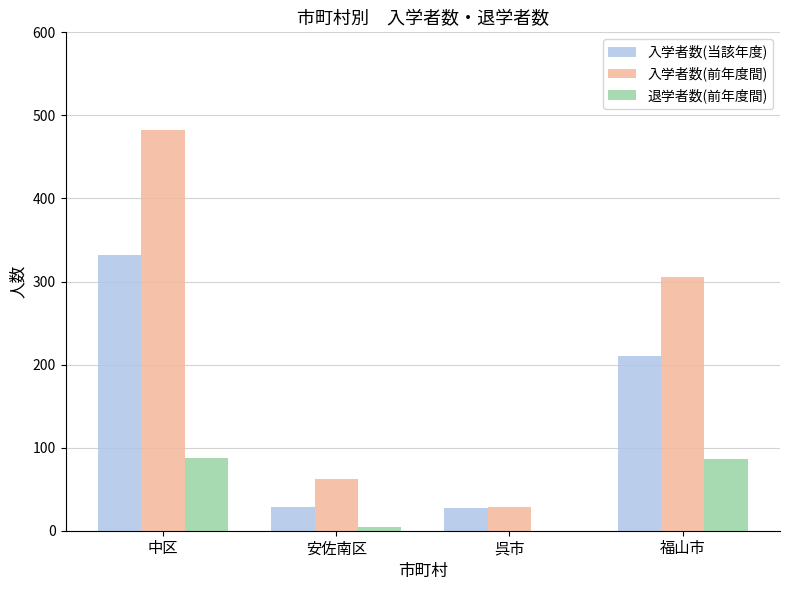

What is the total value across all series at 呉市?

55